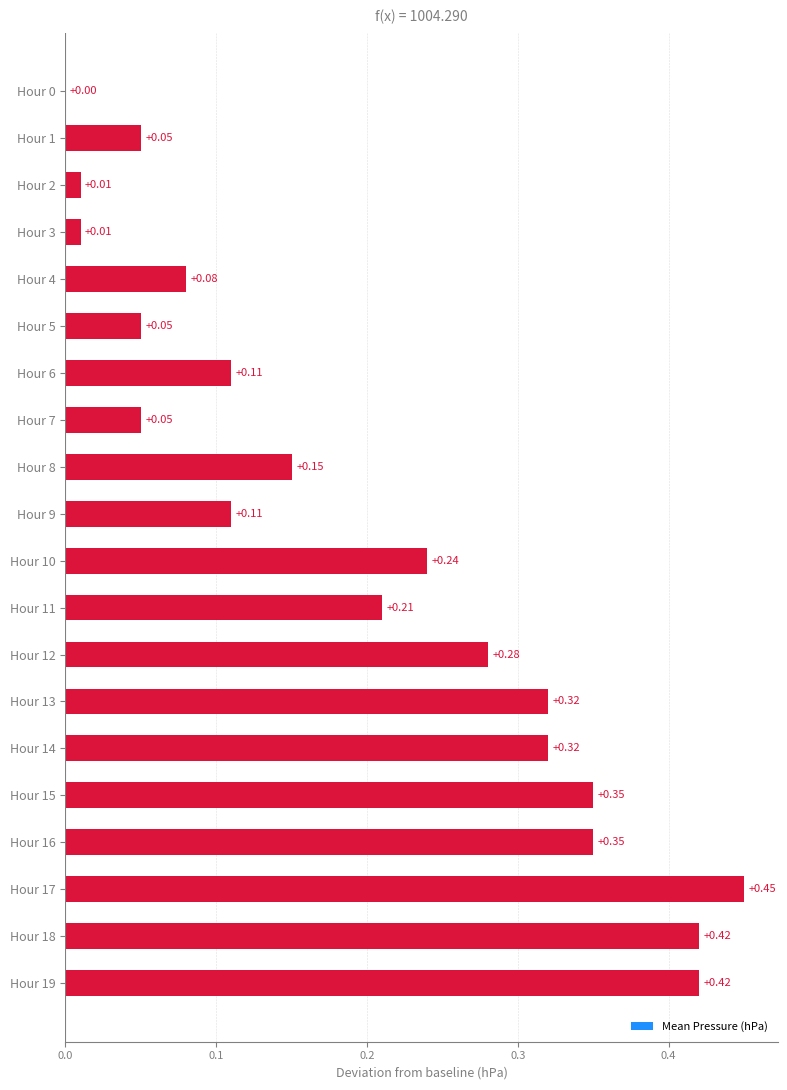

How many values are above zero?

19